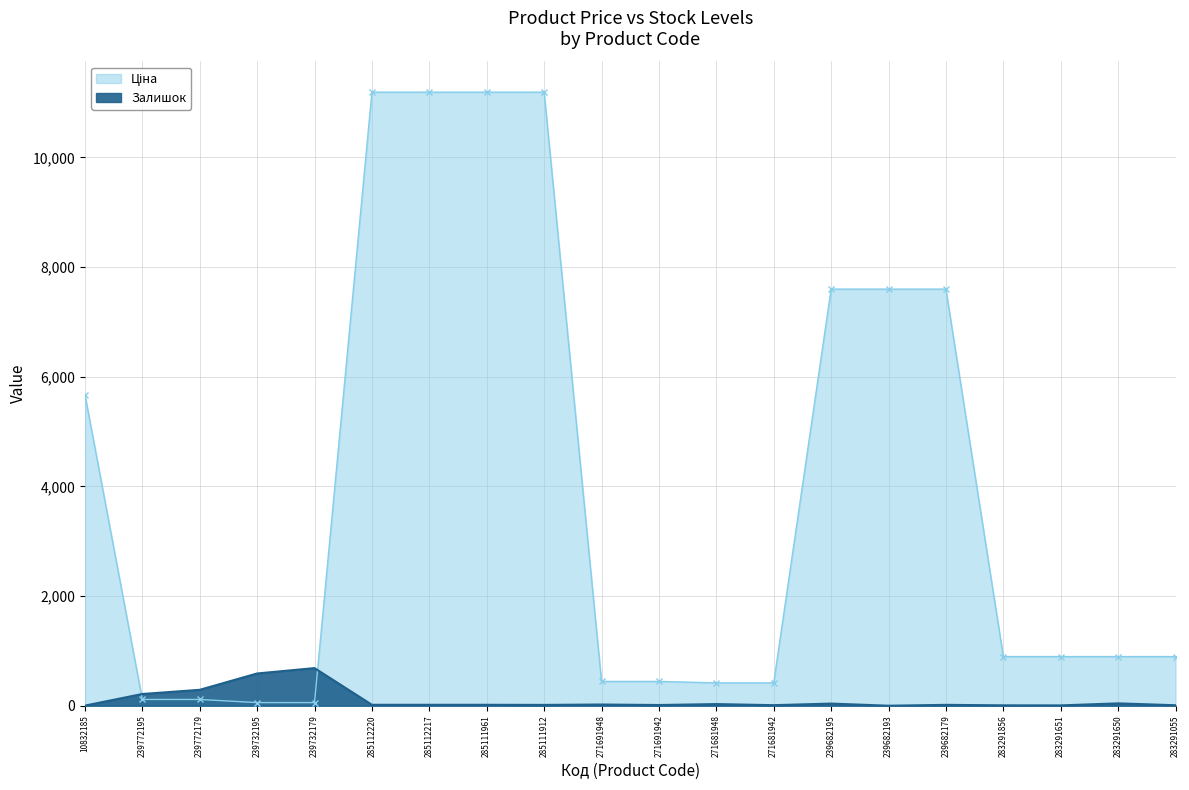

Between 285111961 and 271691942, which is larger?

285111961